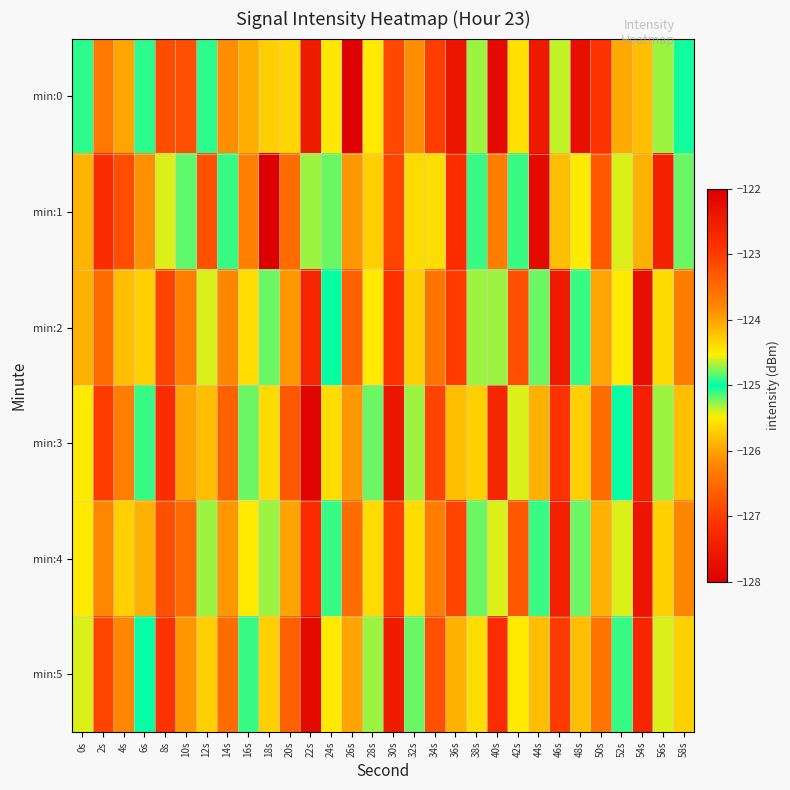

Which has a higher value, 48s or 18s?

48s